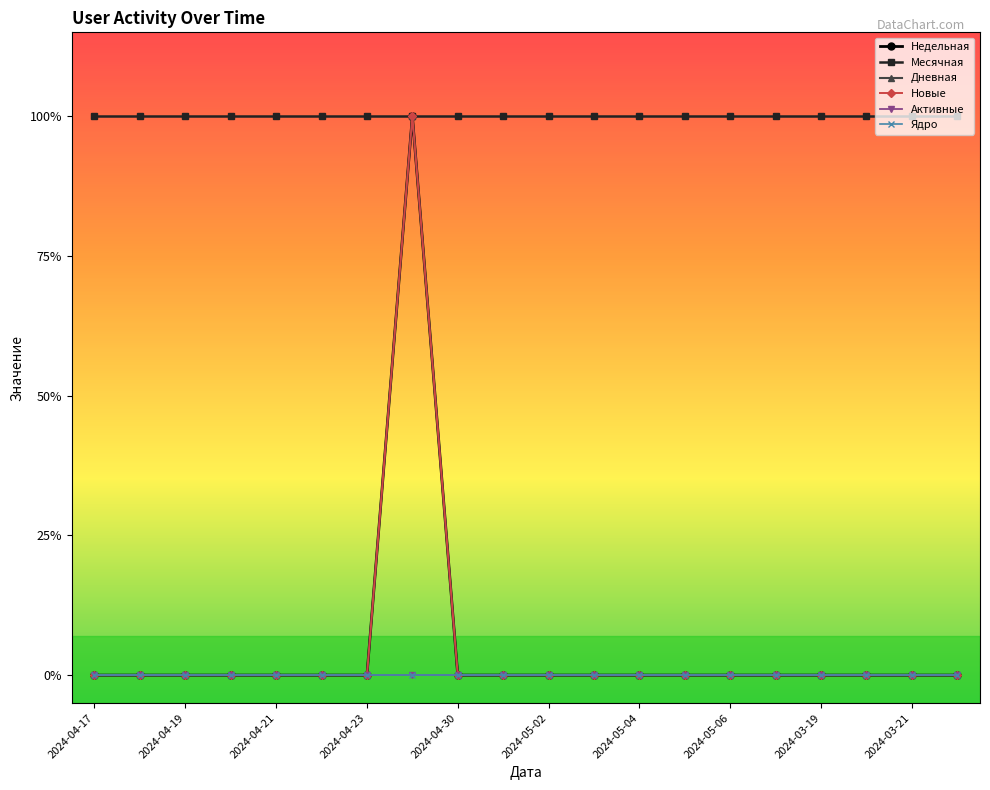

In Недельная, how many points are higher than both neighbors (excluding endpoints)?

1